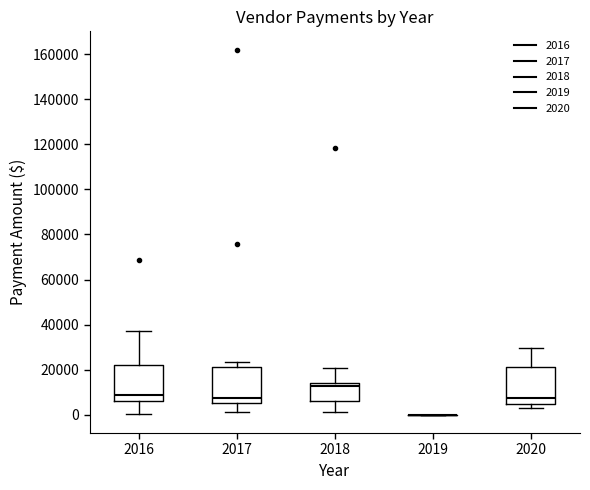

Where does the lower whisker of the box at x = 2017 end on the y-axis? The values are not printed on the chart, so give them approximately, as read against the axis.

2000